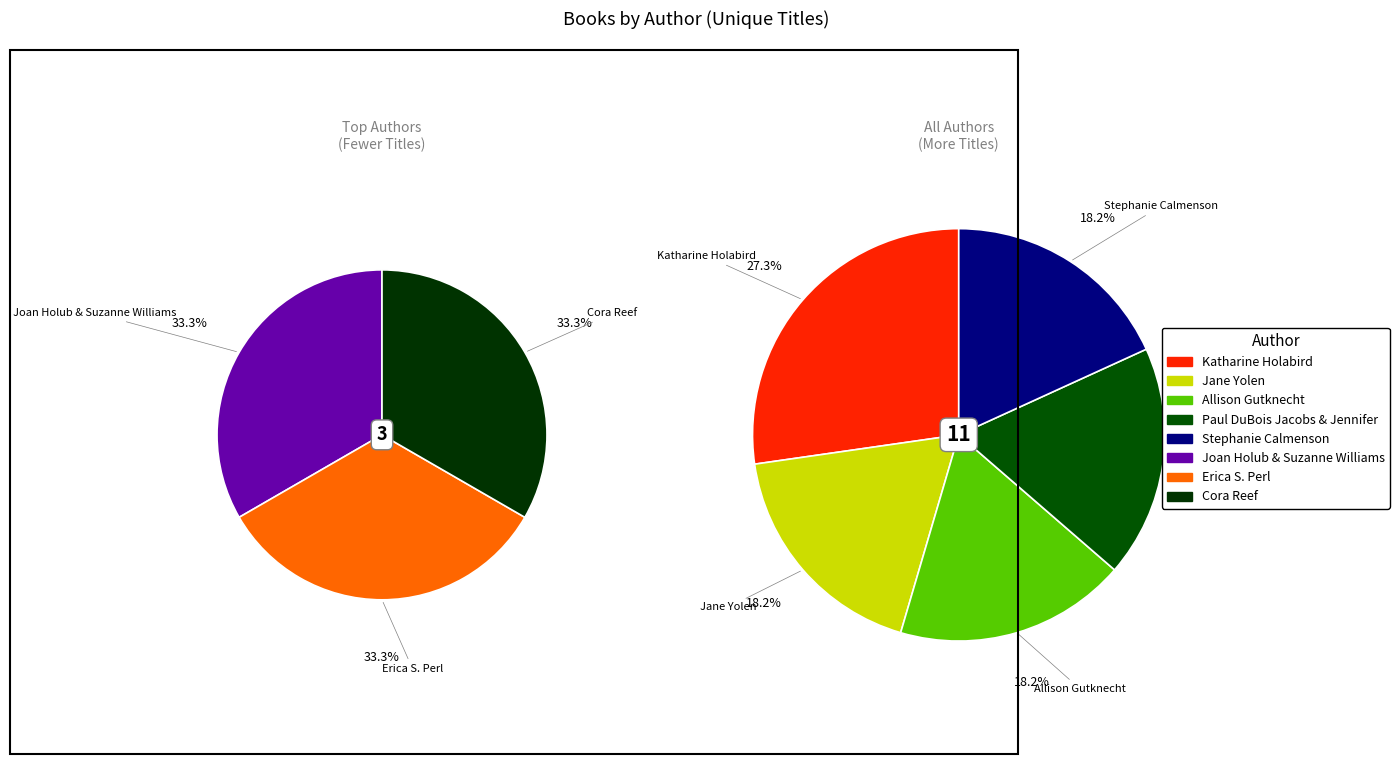

Which slice is the largest?

Katharine Holabird